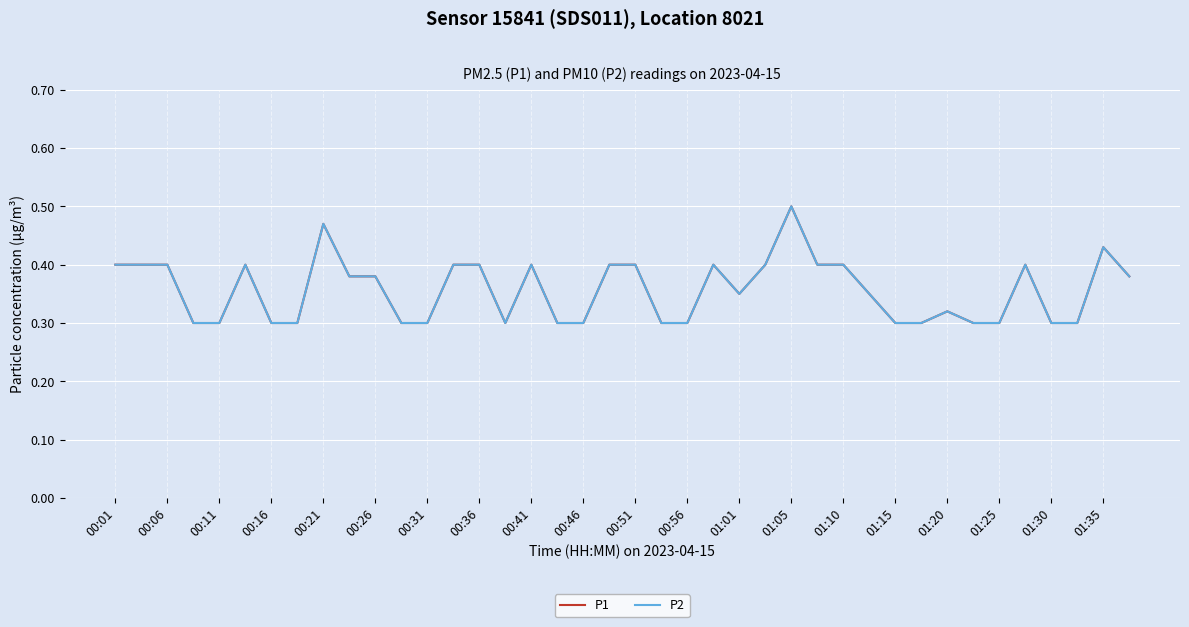

What is the value of the P2 point at the 12th from the left?

0.3